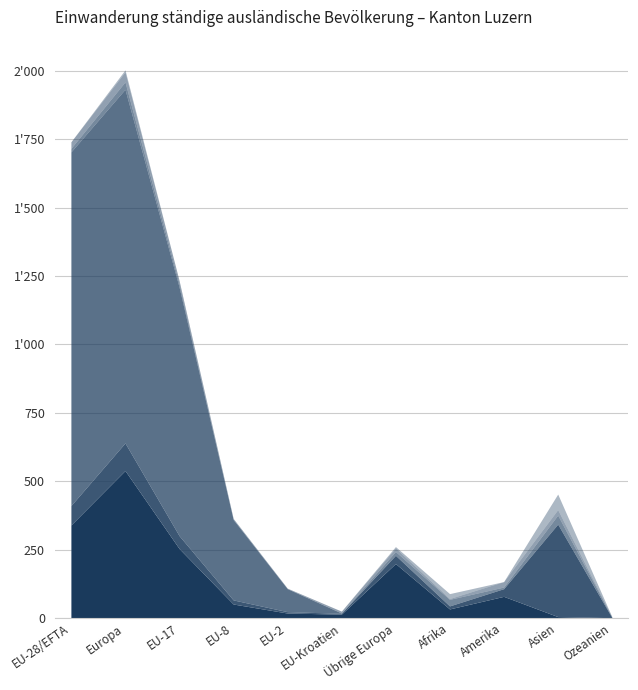

What position from the right is Übrige Europa?

5